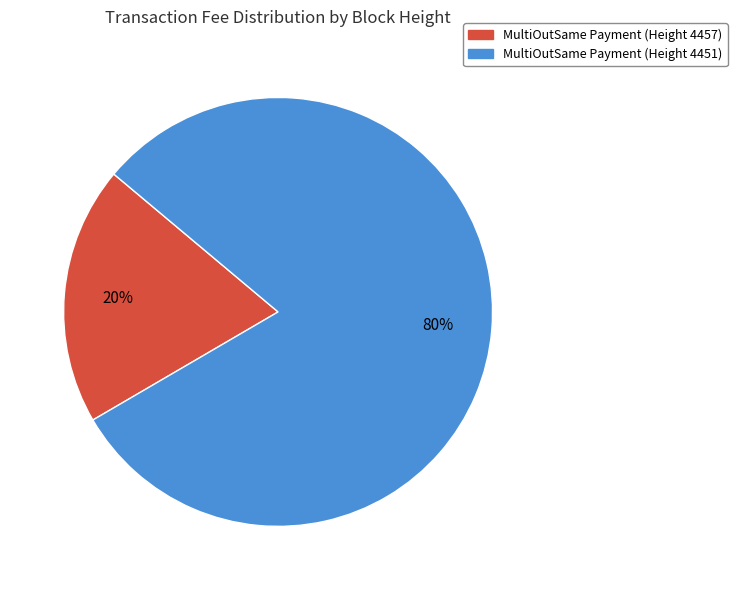

Count the number of slices in the pie.

2